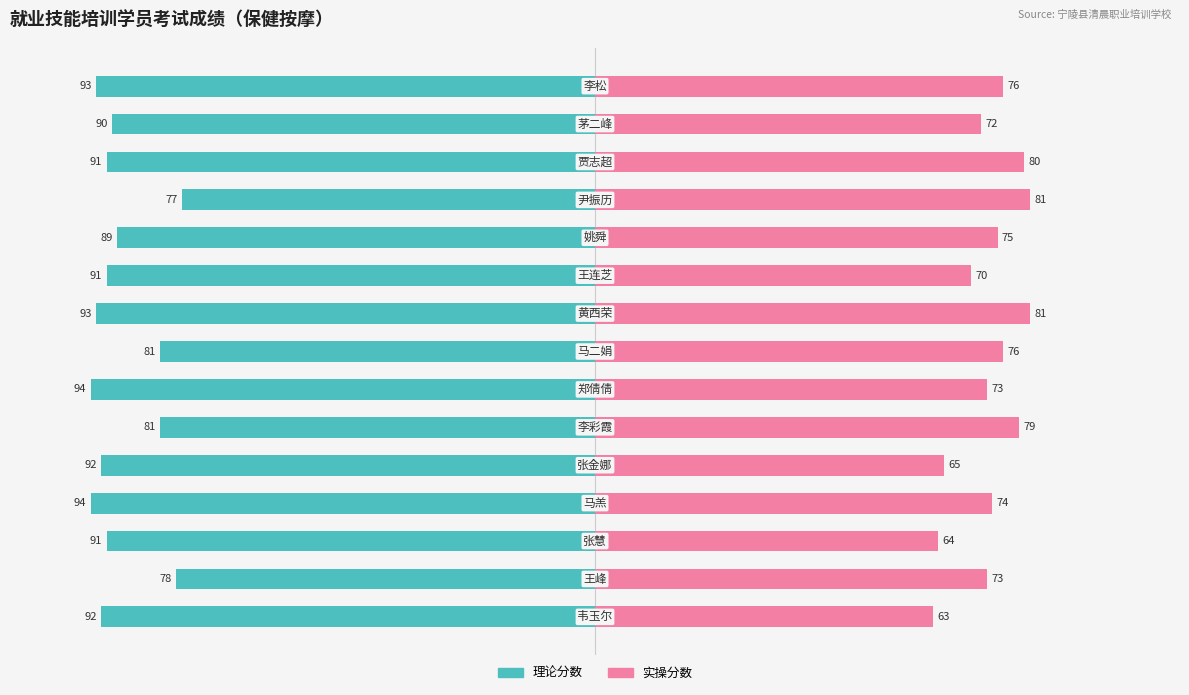

Which series changed the most between −125 and 100?

实操分数